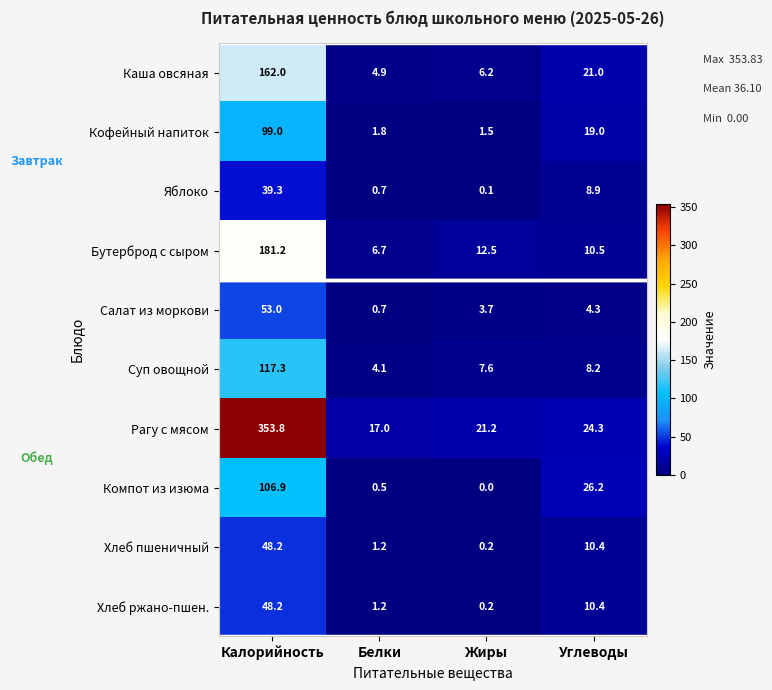

Count the number of data series in this chart.

10